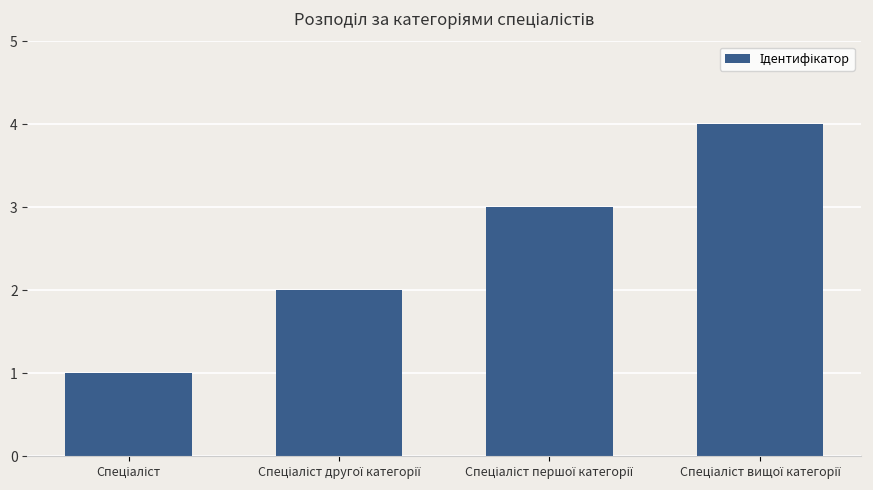

What is the greatest value displayed?

4